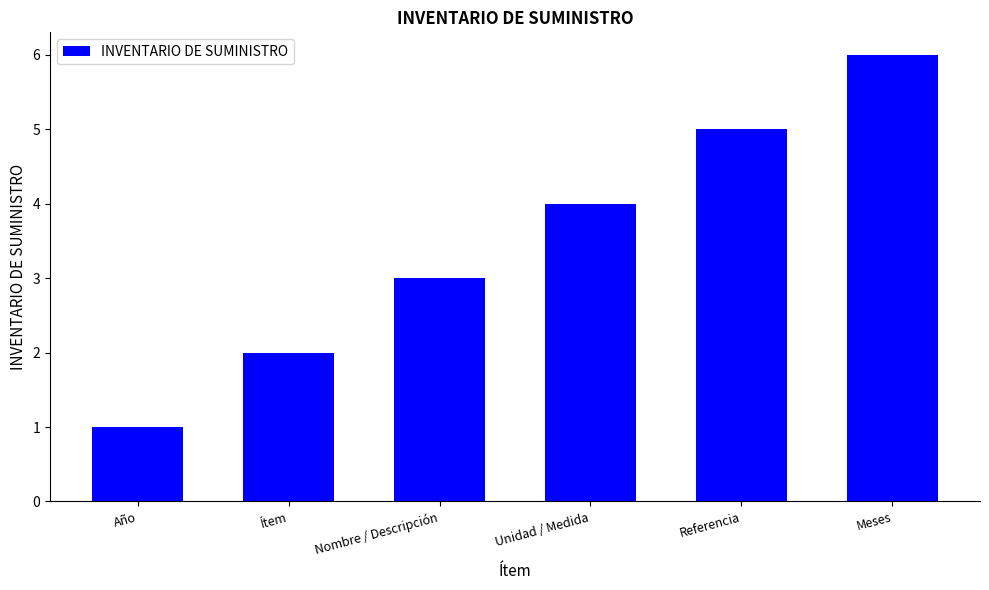

Between Unidad / Medida and Año, which is larger?

Unidad / Medida